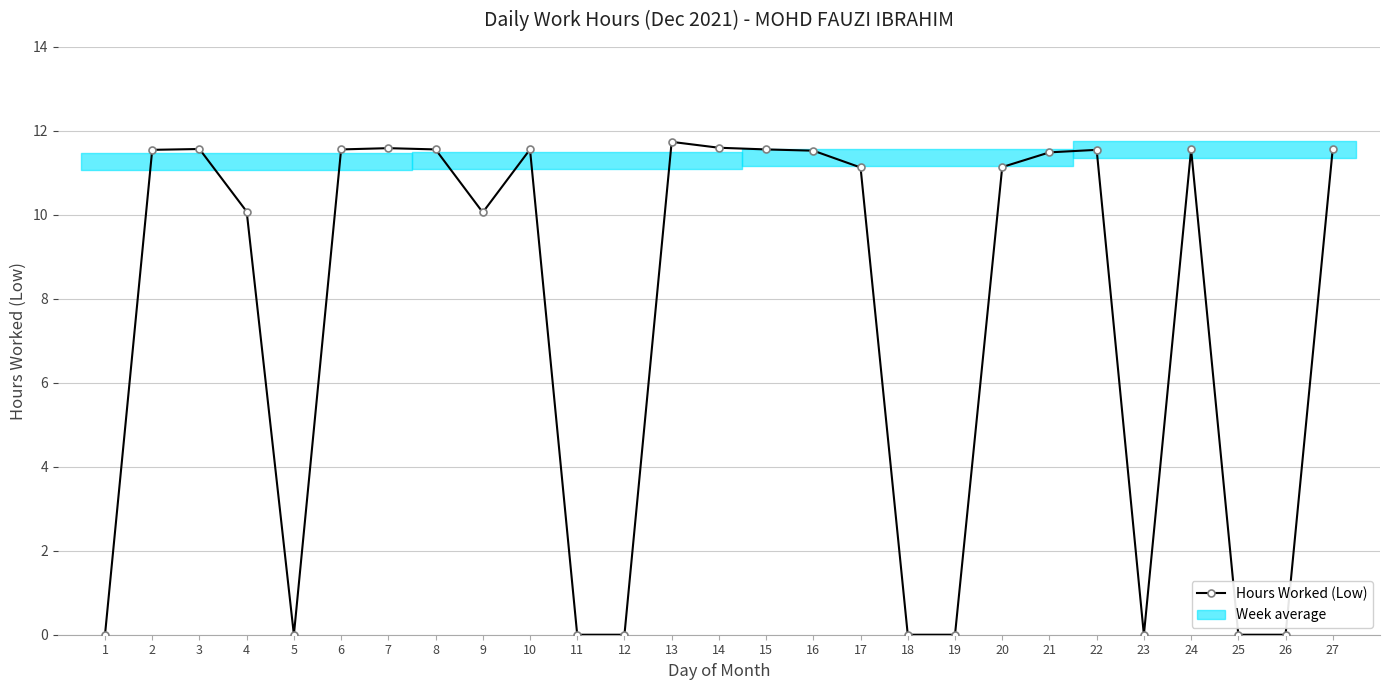

Where is the data nearest to the value 5?

1